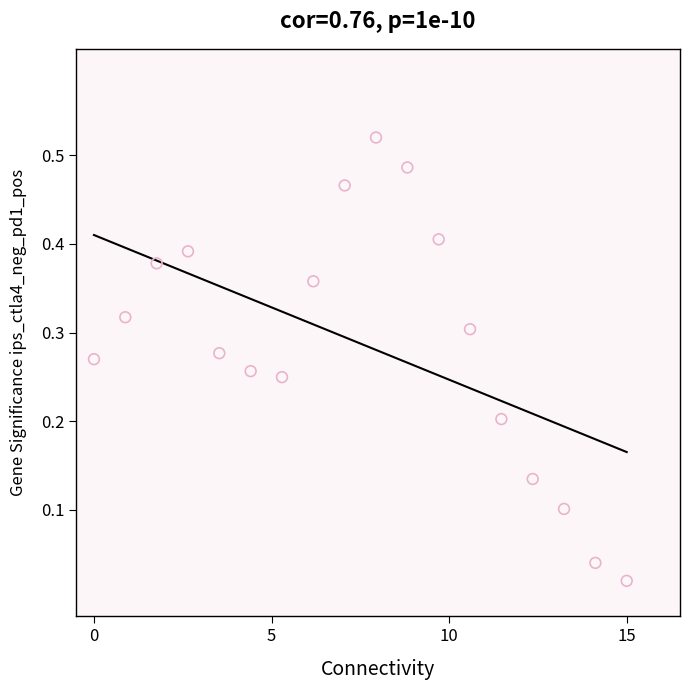

What is the range of X values (max minus min)?

15.0